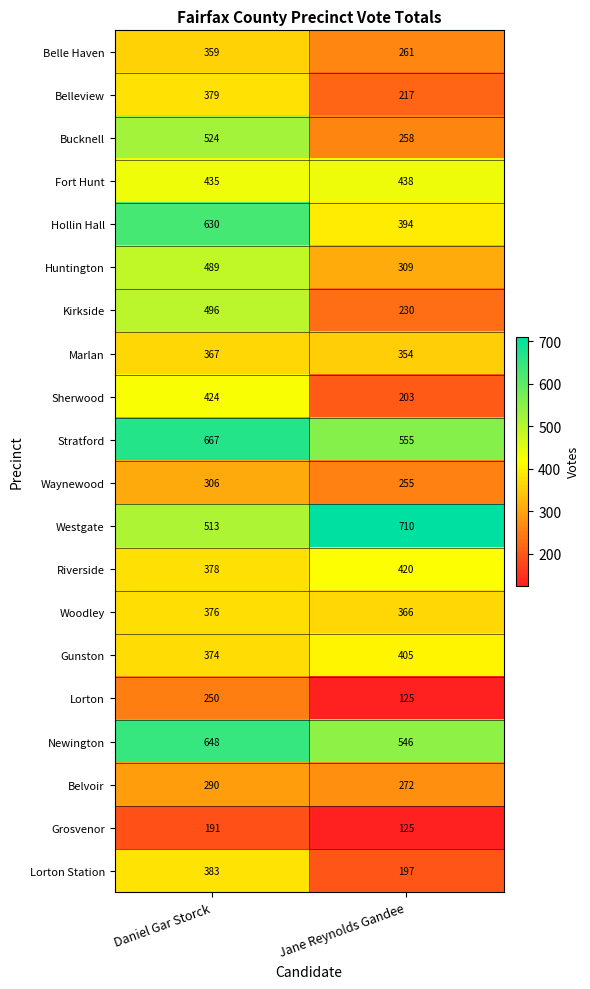

The Belleview series shows 138 at Jane Reynolds Gandee. True or false?

False